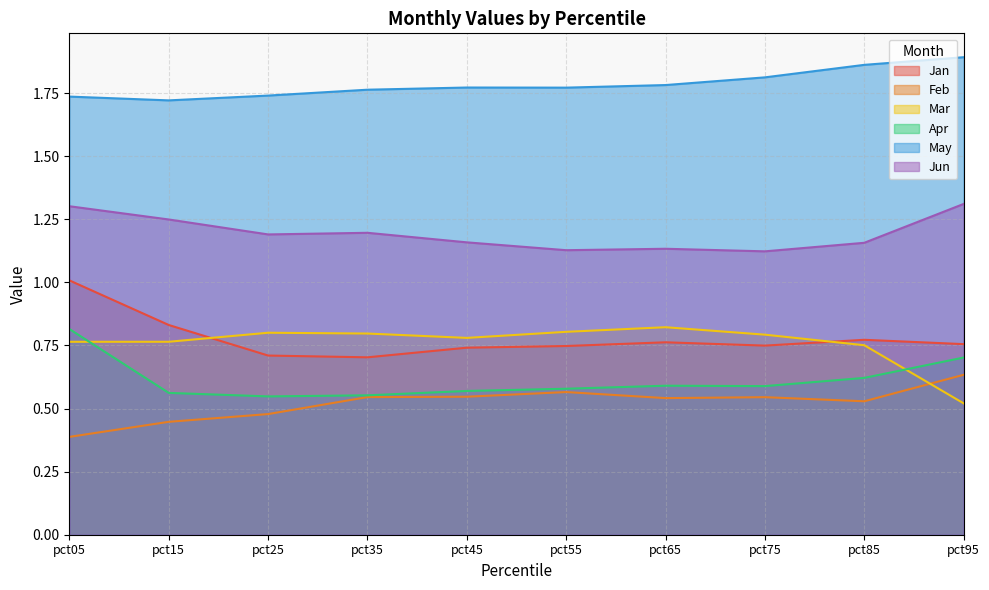

What is the total value across all series at pct65?

5.6